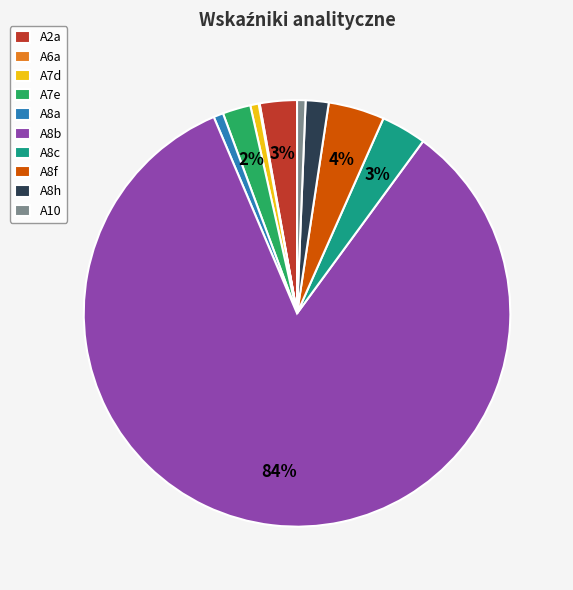

Between A2a and A8b, which is larger?

A8b